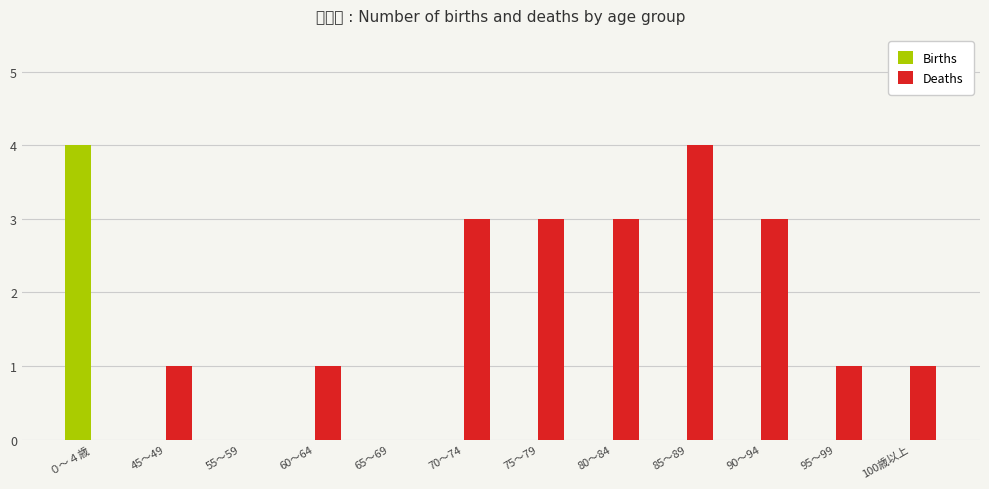

Reading right to left, list all the values displayed in this chart.

Births: 0	0	0	0	0	0	0	0	0	0	0	4
Deaths: 1	1	3	4	3	3	3	0	1	0	1	0